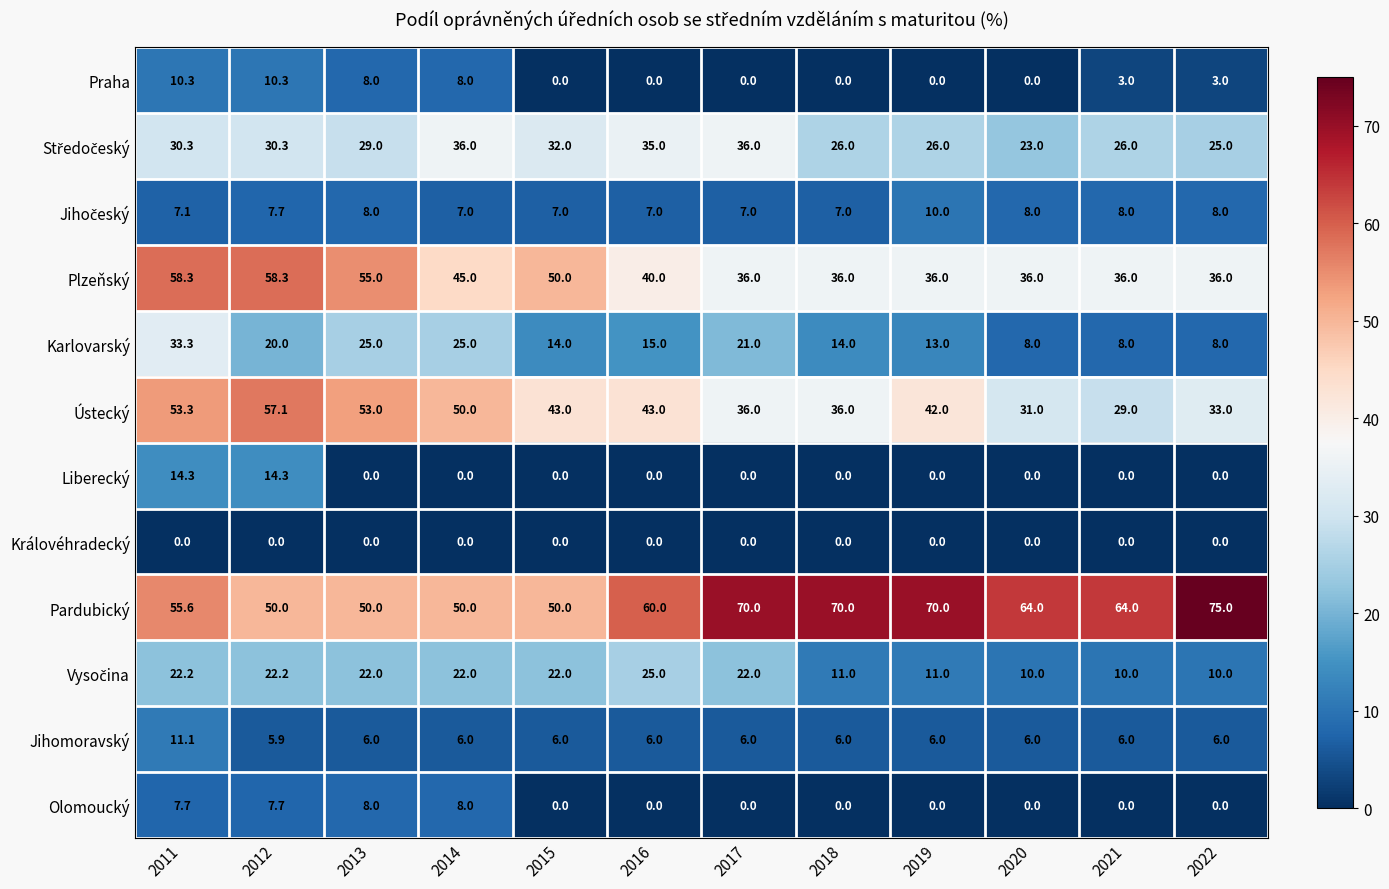

At which label does Pardubický first exceed 64?

2017